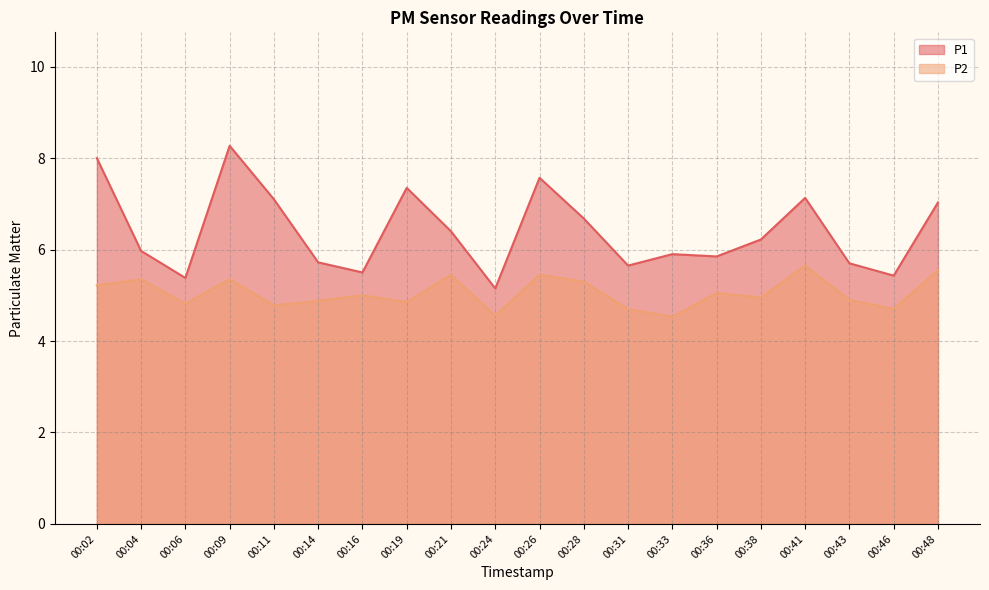

How many interior local peaks does the P1 series have?

5